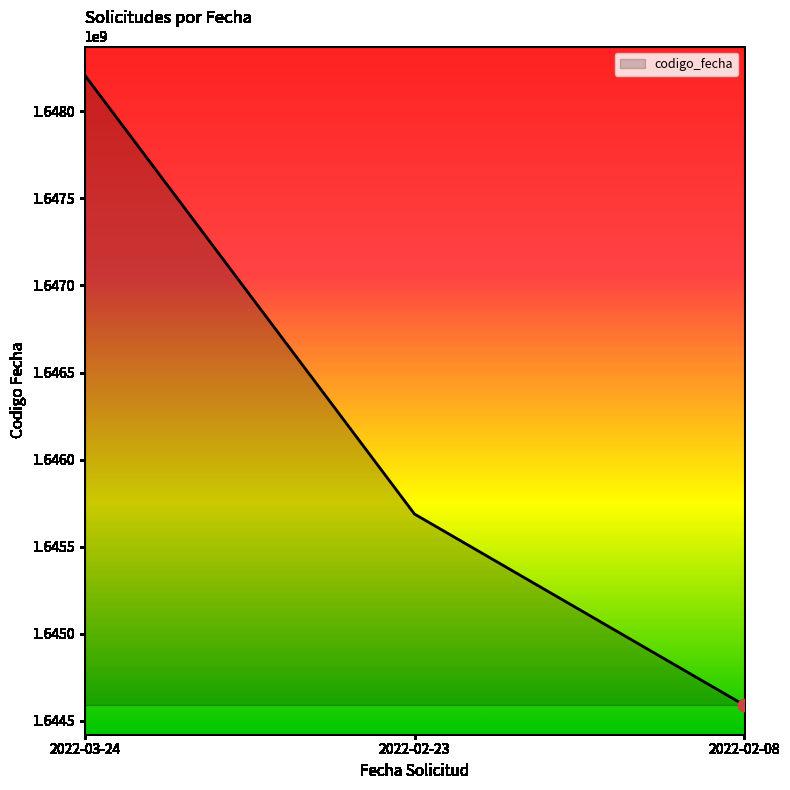

What is the change in value from 2022-02-23 to 2022-02-08?

-1096364